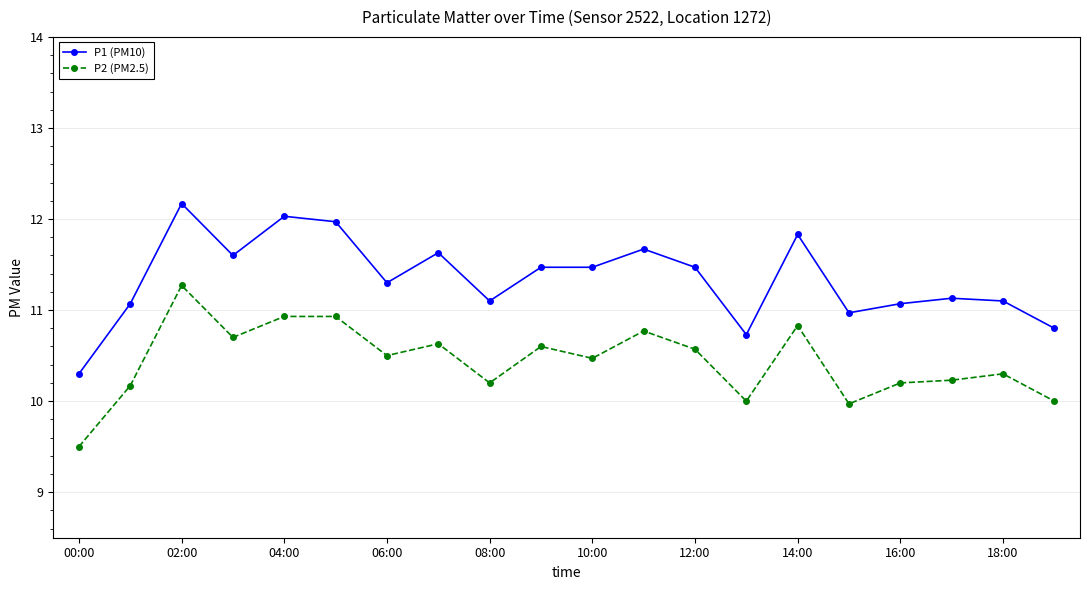

True or false: P2 (PM2.5) has more than 0 interior local peaks.

True